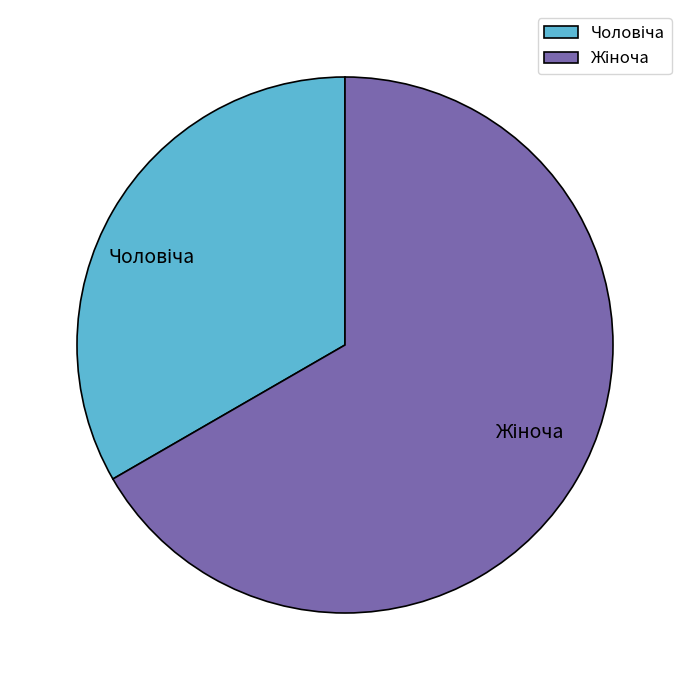

Does any single category account for the majority?

Yes